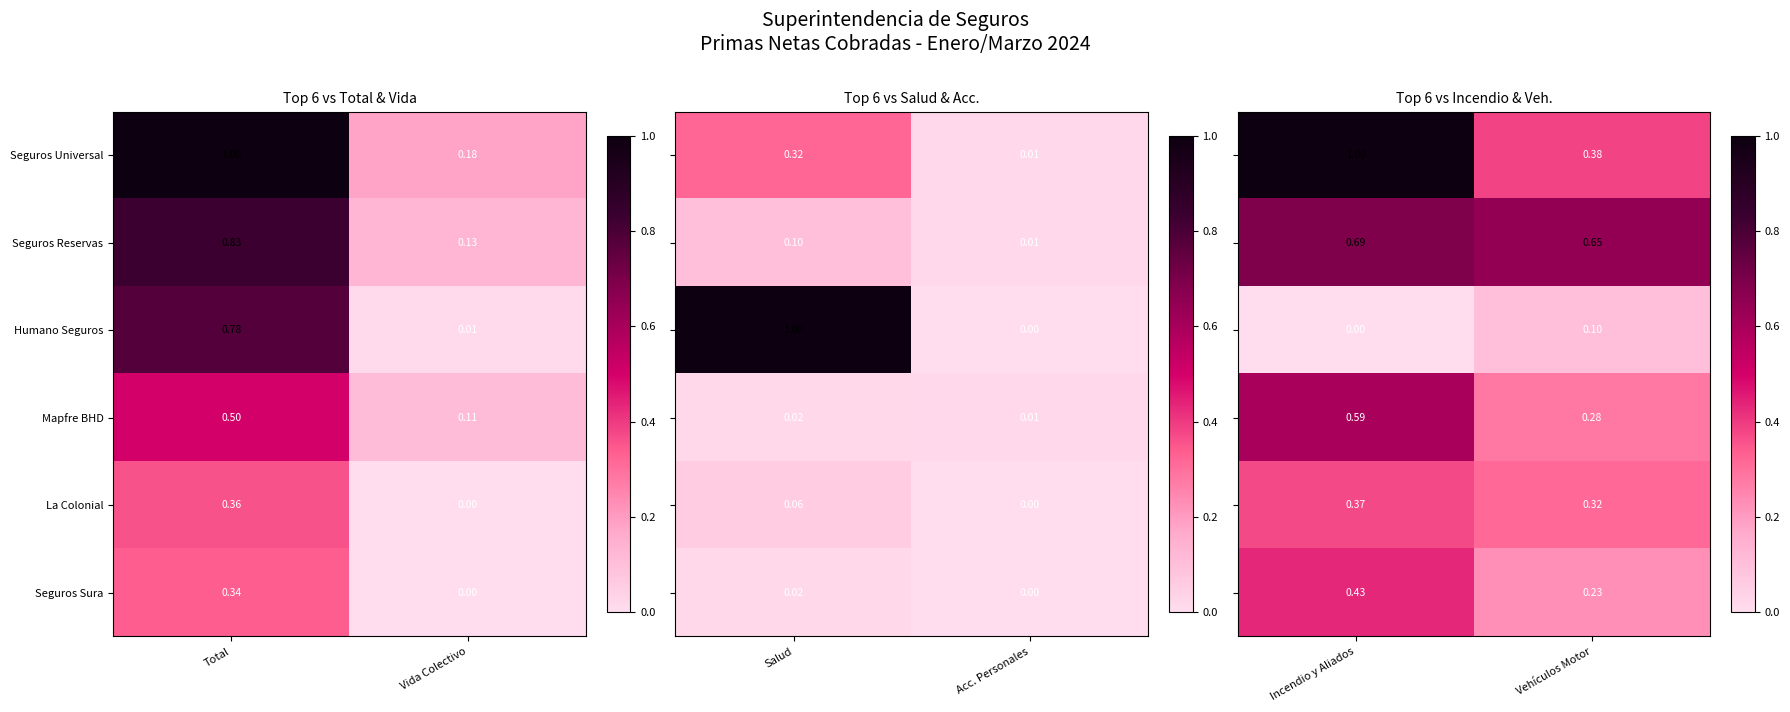

Rank the categories by Seguros Sura value from lowest to highest.

Vida Colectivo, Total